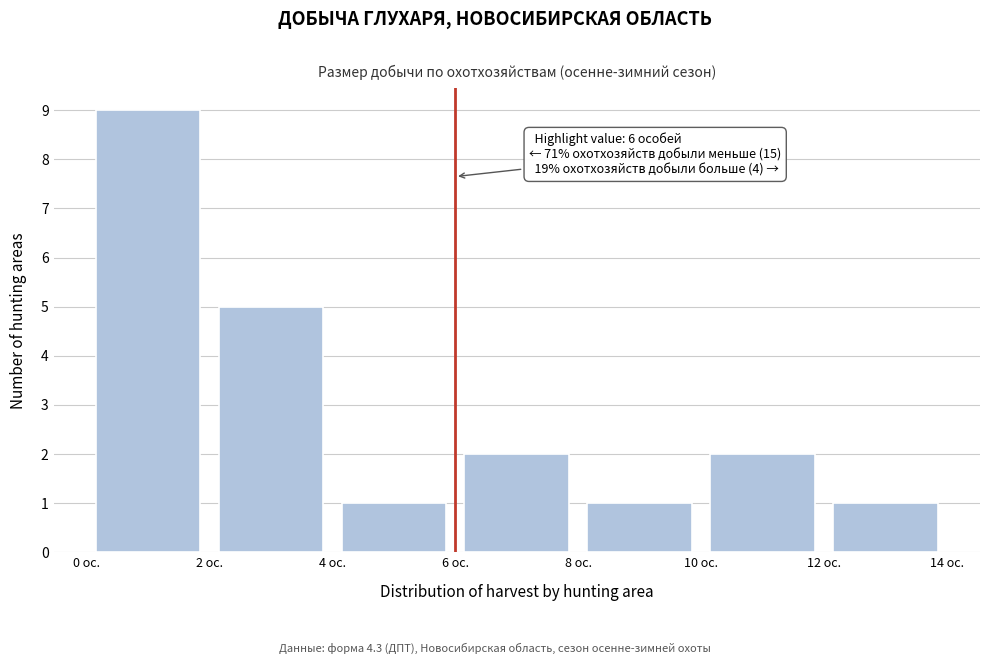

Over which range of the x-axis is the bar tallest?

0 to 2